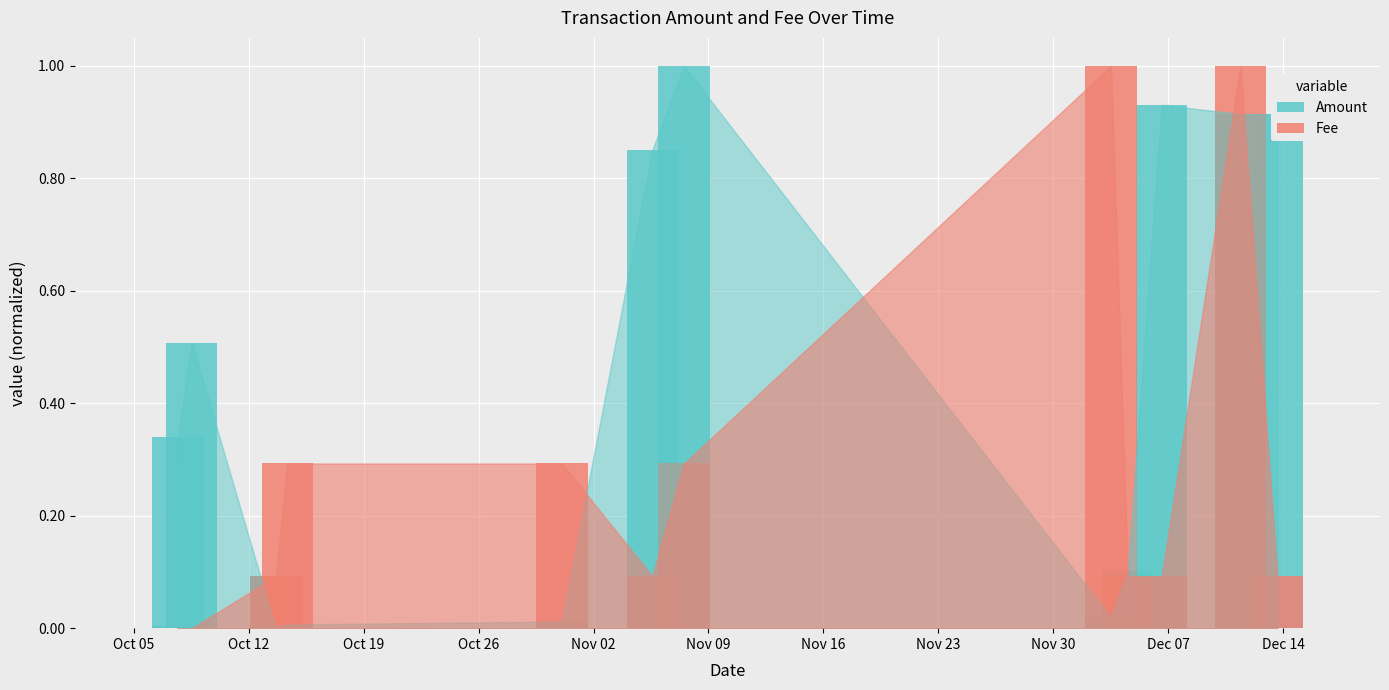

What is the total value across all series at Oct 12?

0.3